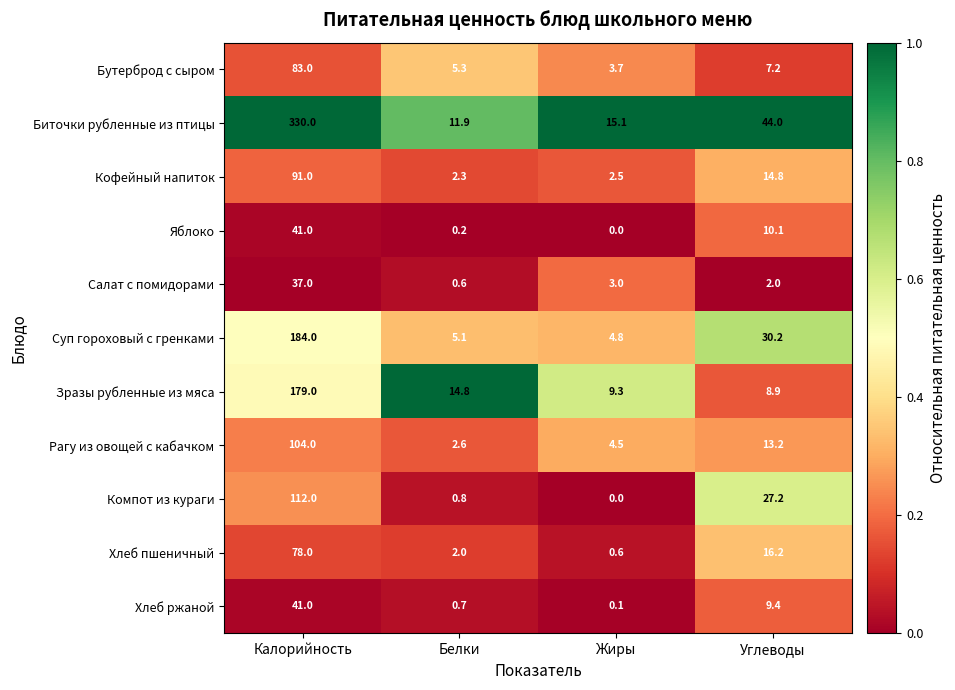

Which series has the widest spread of values?

Биточки рубленные из птицы